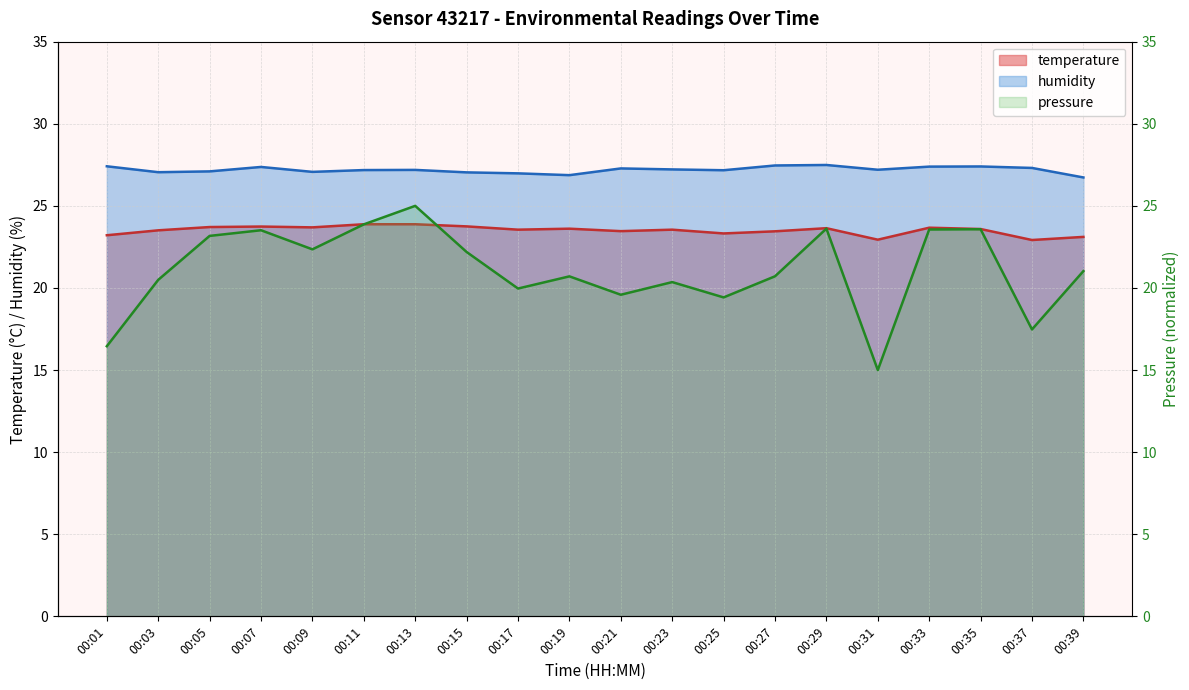

Is the value of pressure_norm at 00:27 greater than the value of humidity at 00:23?

No